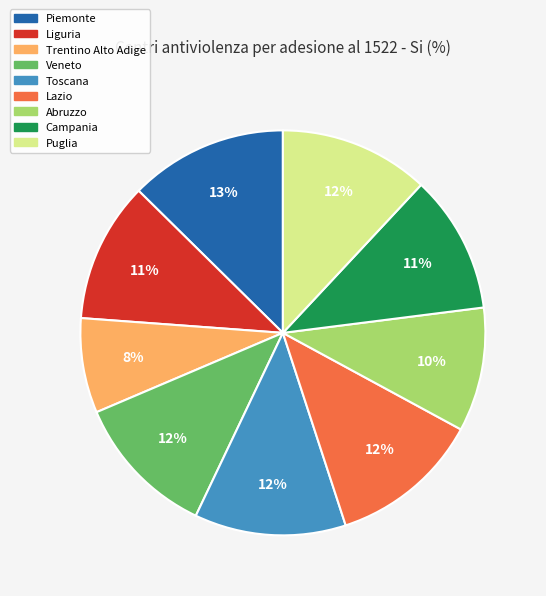

To the nearest percent, what percentage of the pie is Veneto?

12%